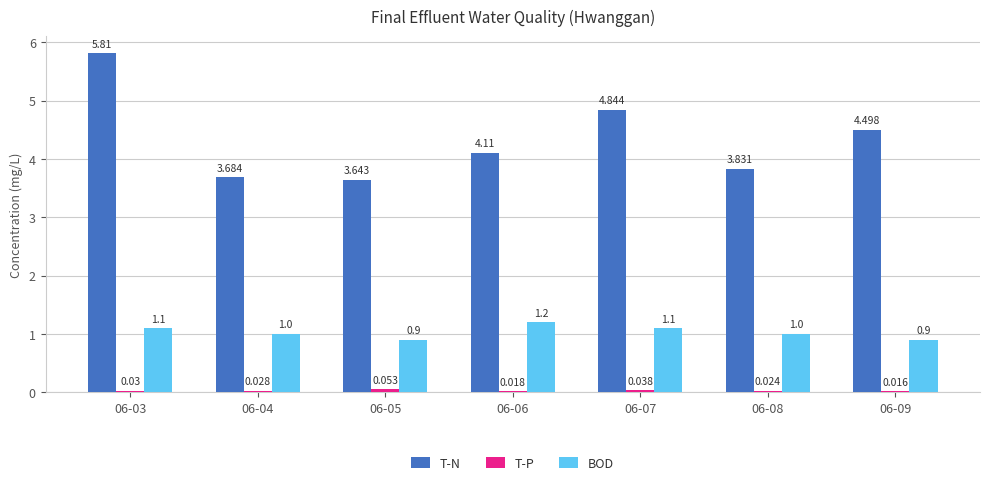

Between 06-03 and 06-05, which series saw the biggest shift?

T-N